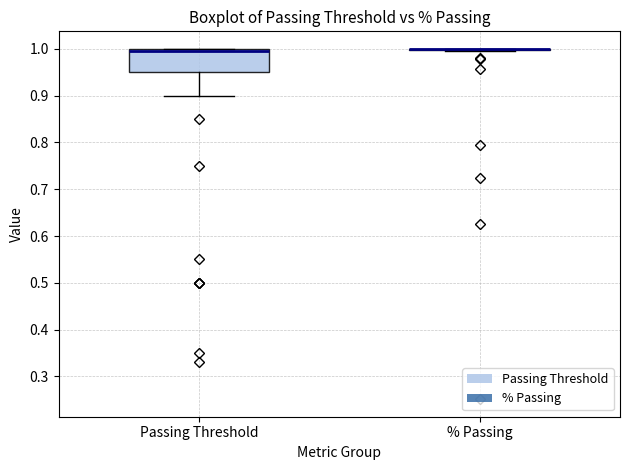

Where does the lower whisker of the box for Passing Threshold end on the y-axis? The values are not printed on the chart, so give them approximately, as read against the axis.

0.90